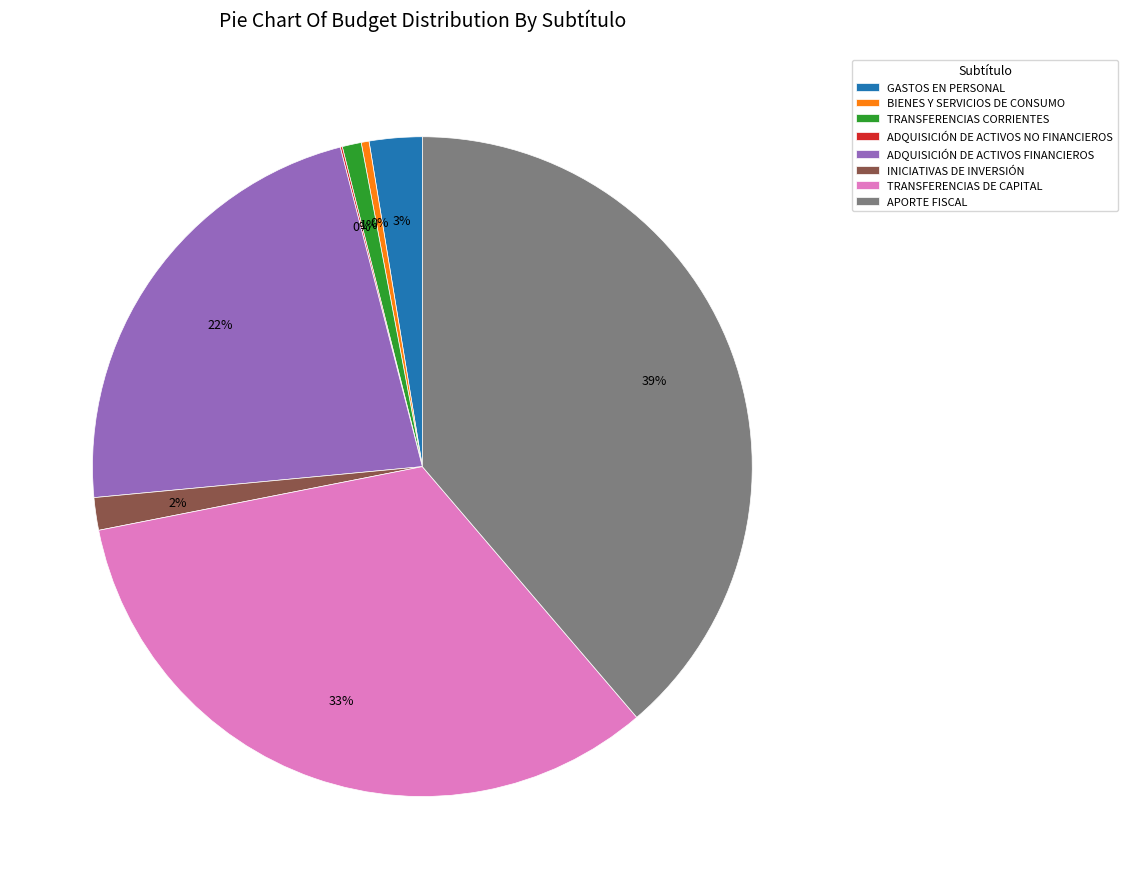

What is the largest slice in the pie chart?

APORTE FISCAL